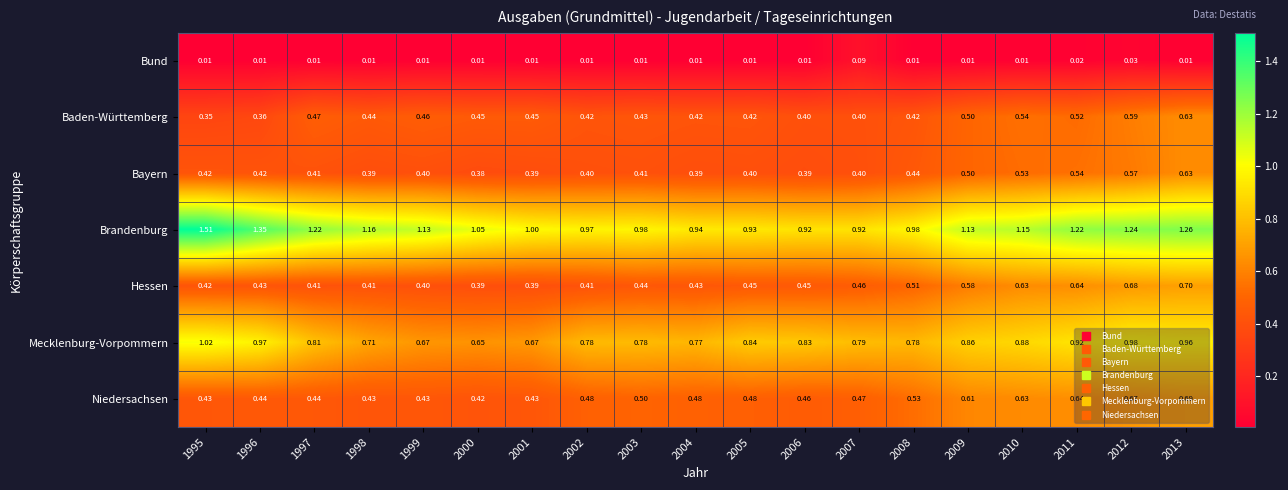

At 2006, list the series in order from smallest to largest.

Bund, Bayern, Baden-Württemberg, Hessen, Niedersachsen, Mecklenburg-Vorpommern, Brandenburg